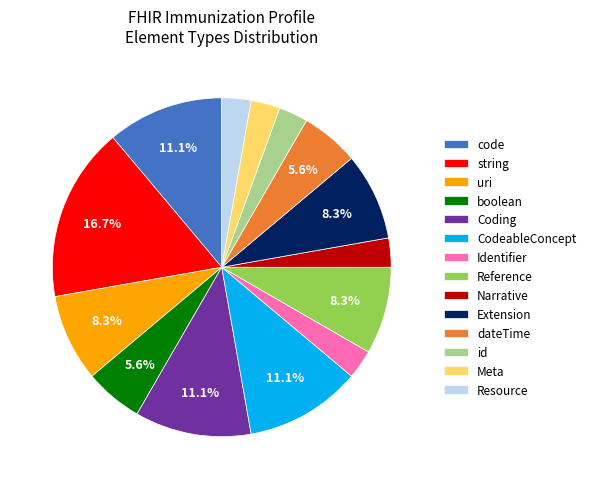

Which slice is the largest?

string